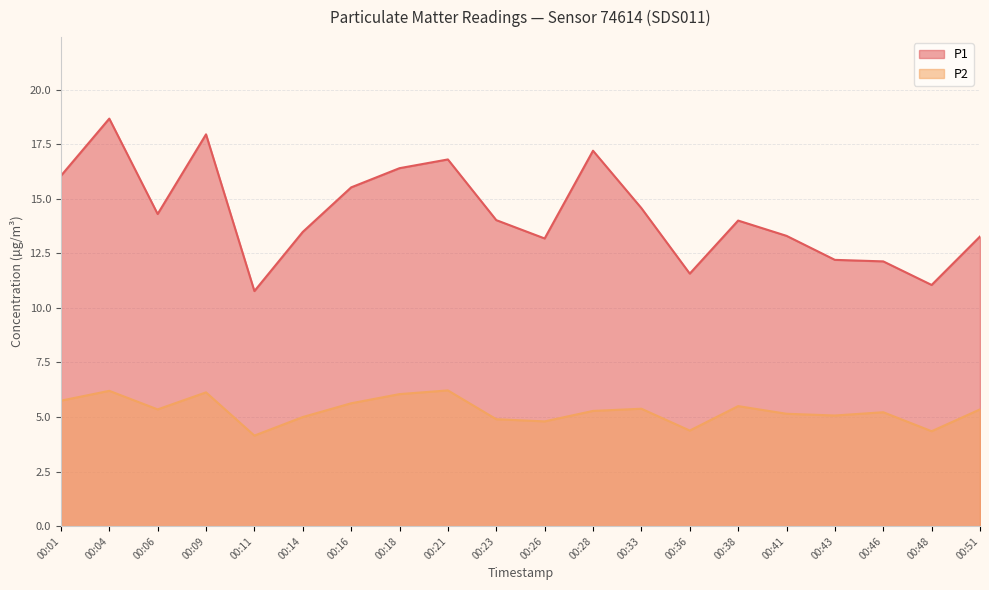

What is the spread (max minus min) of values at 00:23?

9.1